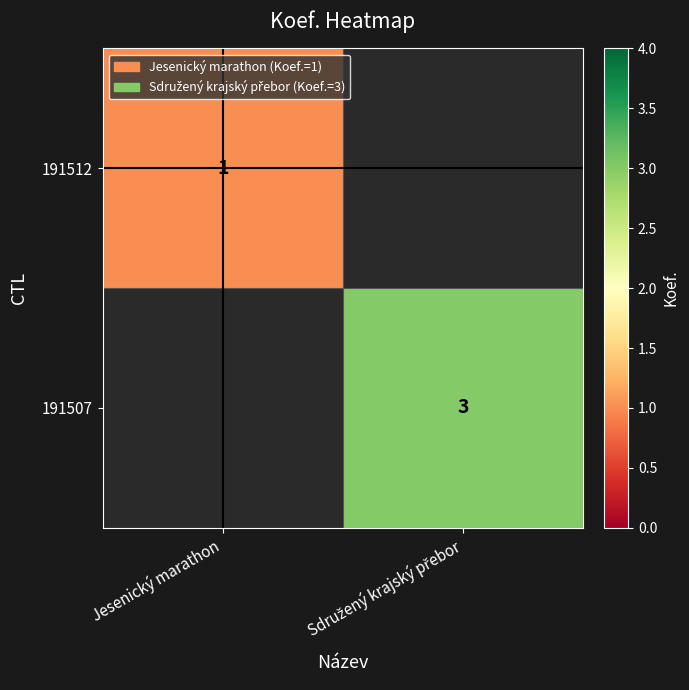

The 191512 series shows 0 at Jesenický marathon. True or false?

False